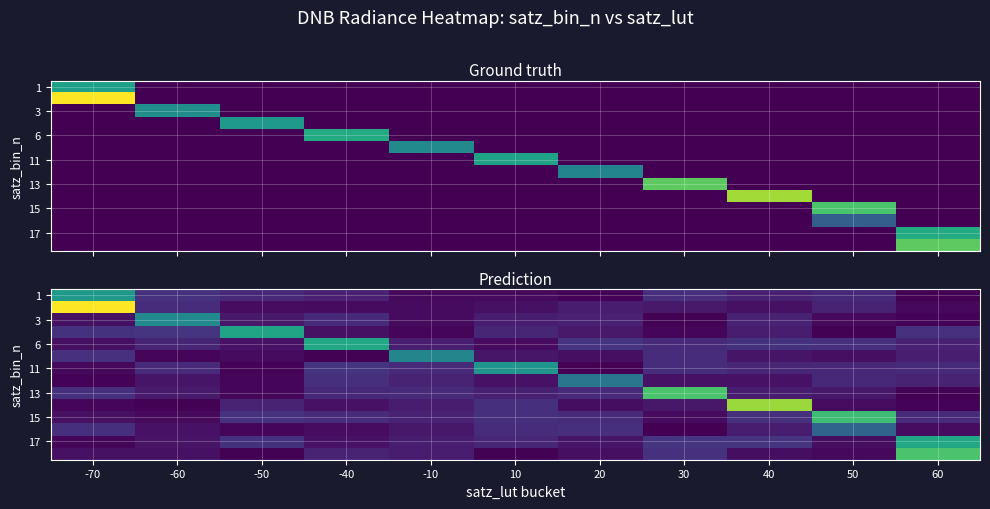

The value of 1 at -70 is 11.1. True or false?

False